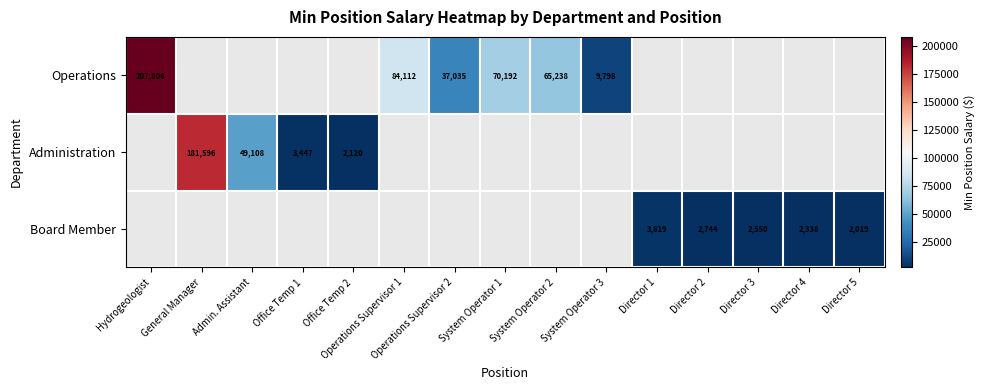

Count the number of categories in the chart.

15